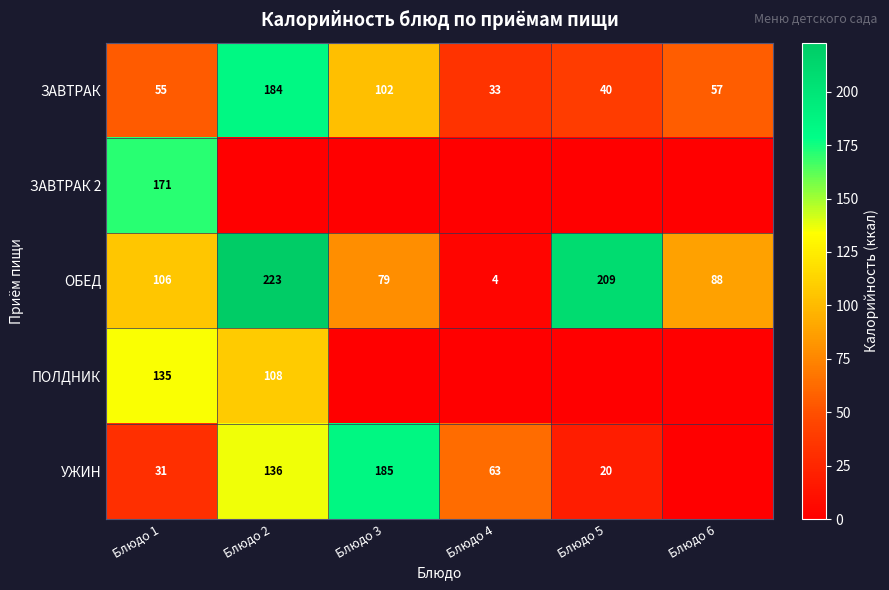

Is it true that ЗАВТРАК equals 40 at Блюдо 5?

True